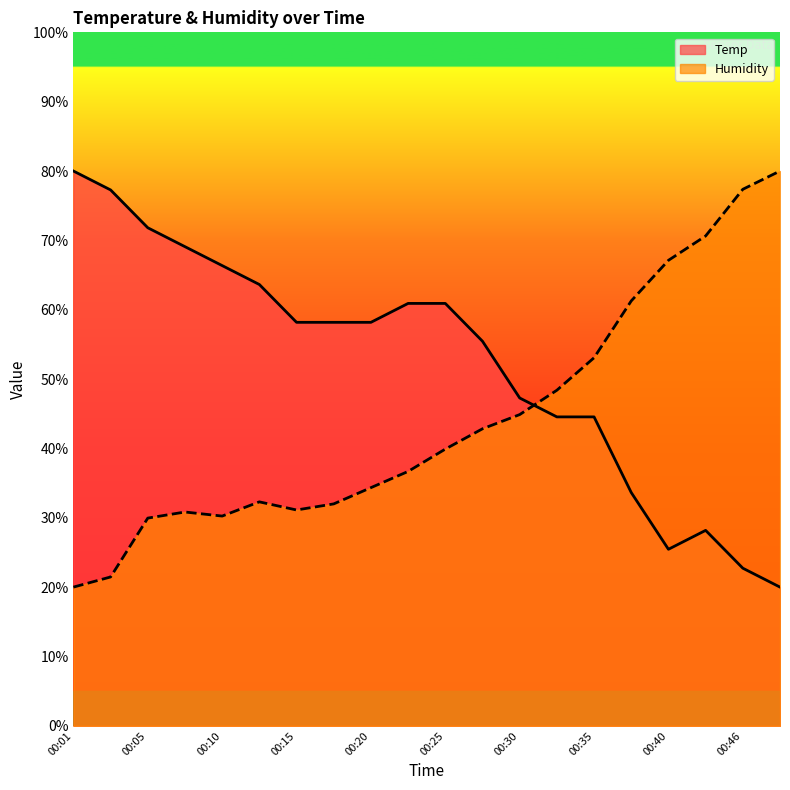

Where is the first local minimum for Humidity?

00:10